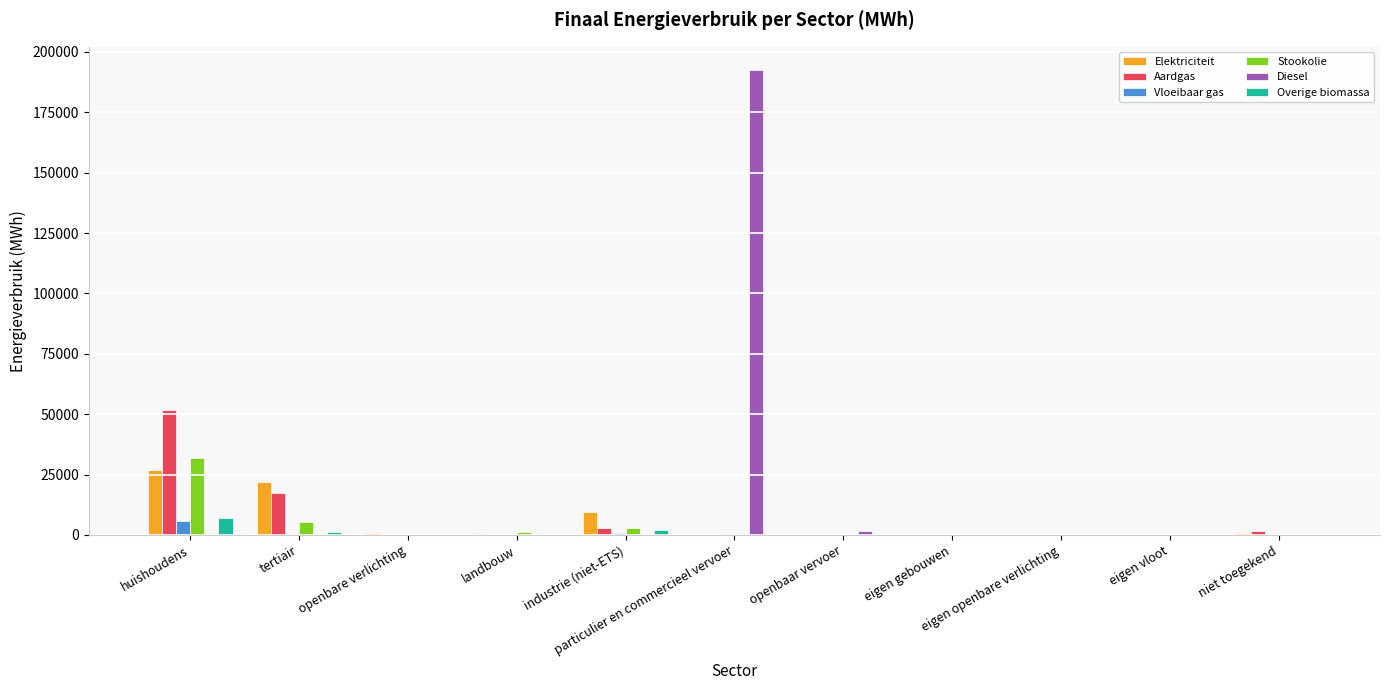

What is the highest value of the Overige biomassa series?

7077.5